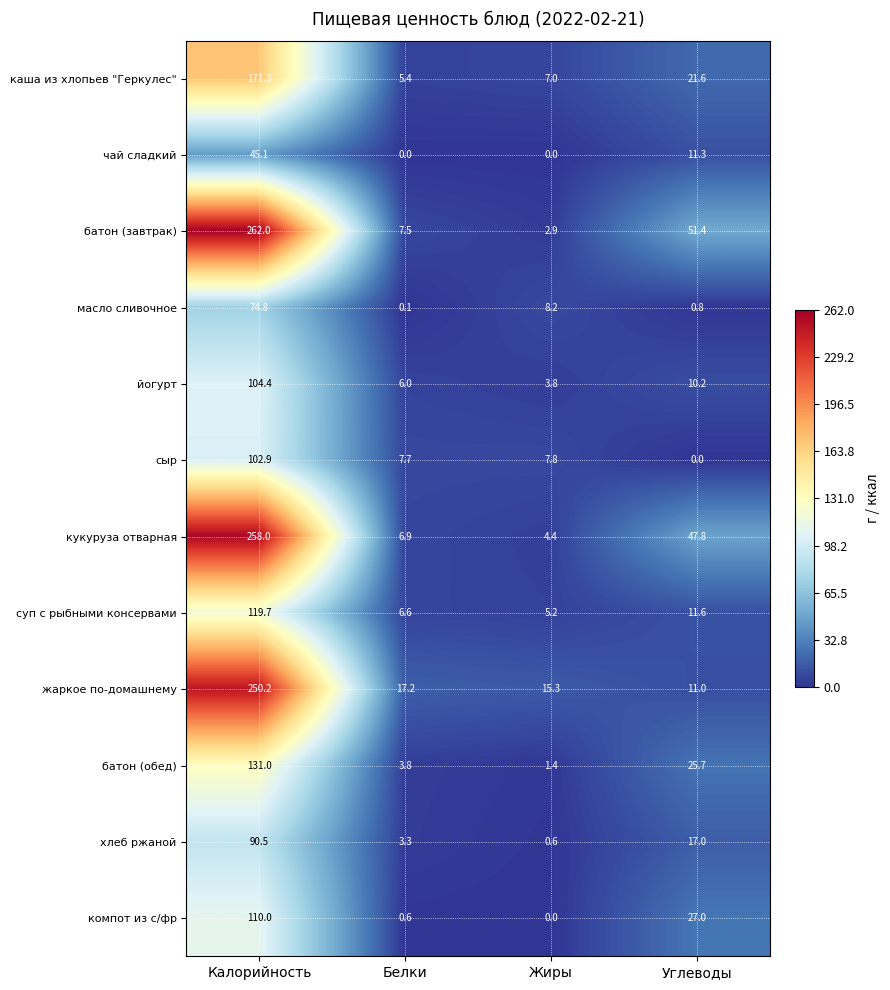

What is the maximum value for йогурт?

104.4